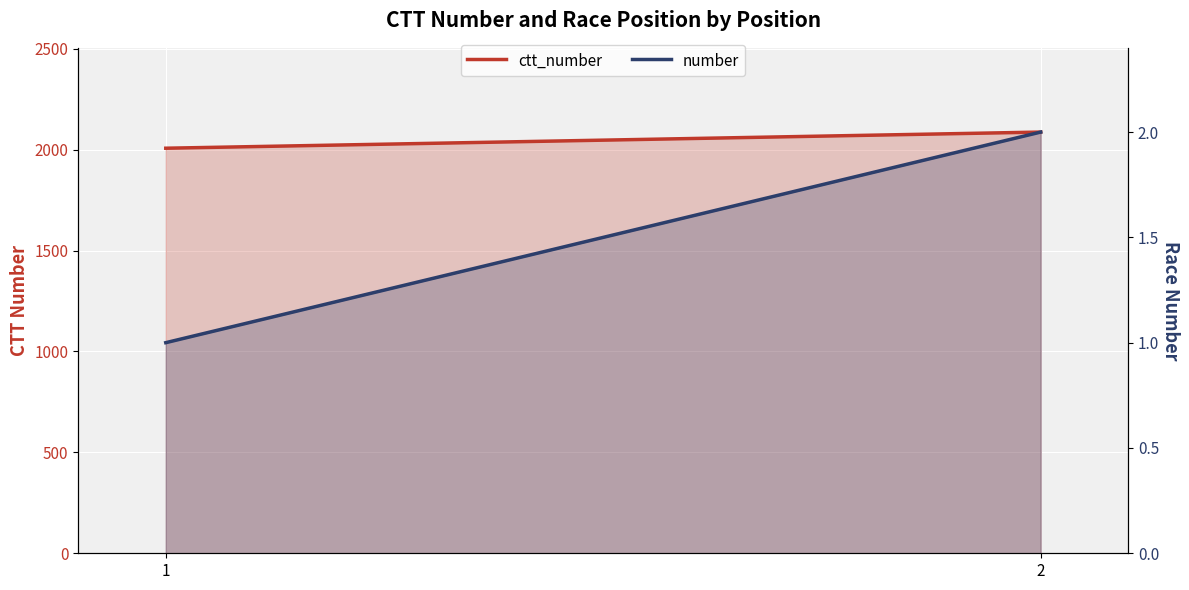

Is it true that ctt_number equals 2087 at 2?

True